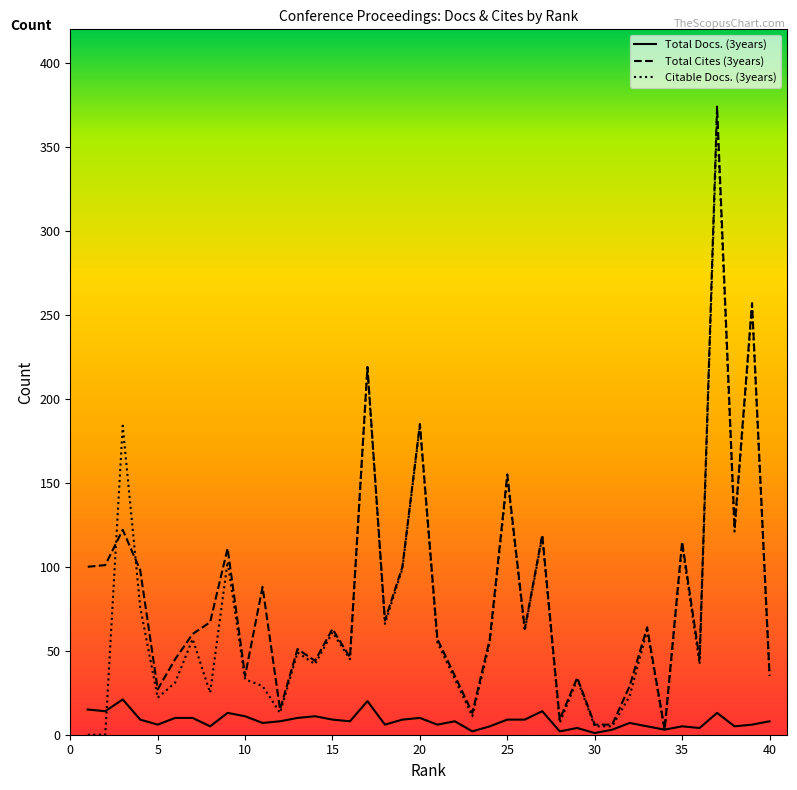

Which series has the widest spread of values?

Total Cites (3years)